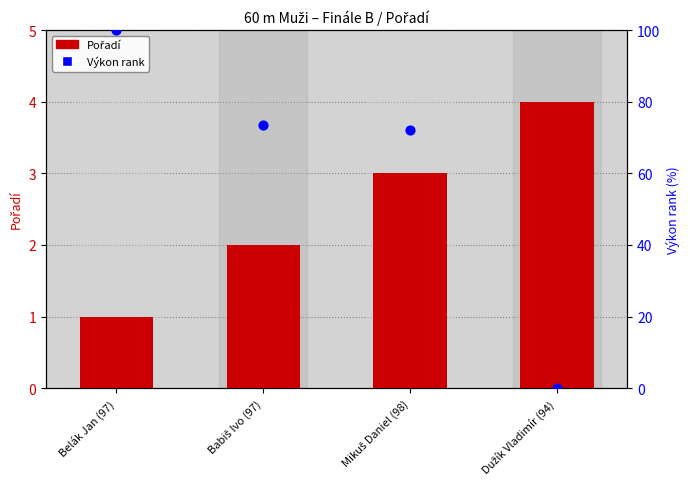

Which series has the largest total across all categories?

Výkon rank